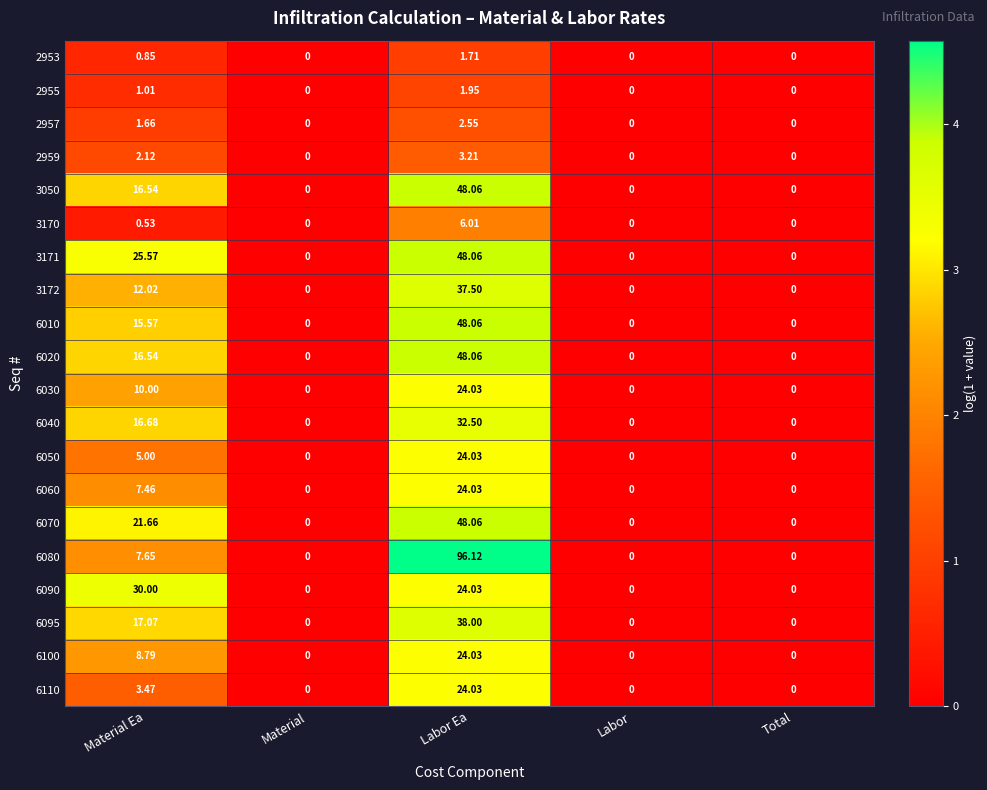

Which category has the highest value in the 6090 series?

Material Ea